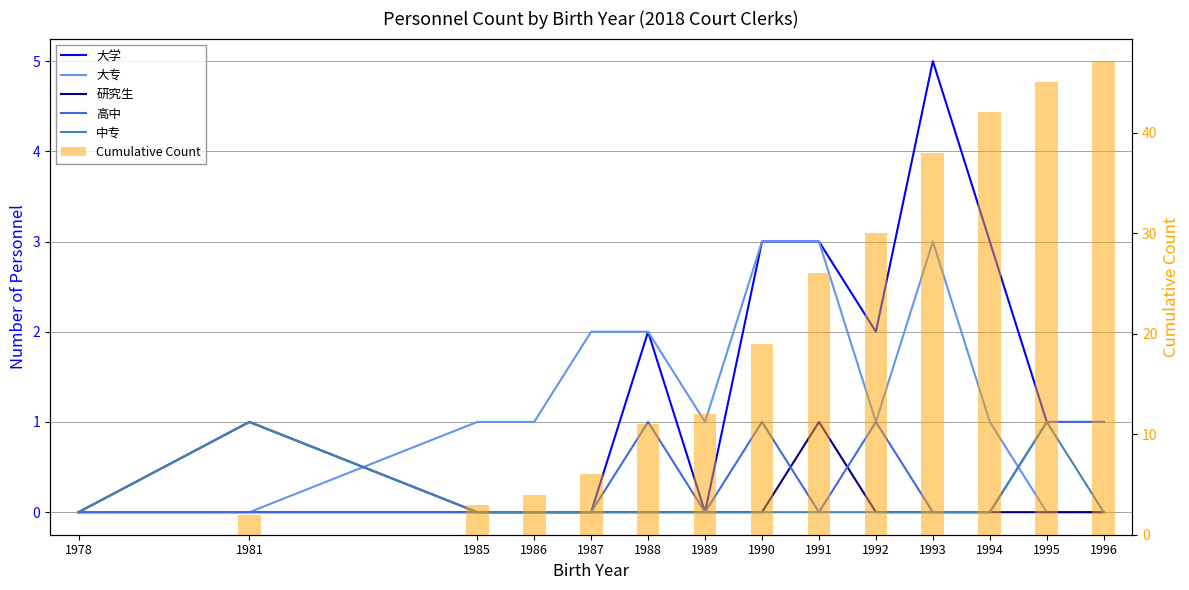

What is the difference between the maximum and minimum values in the 大专 series?

3